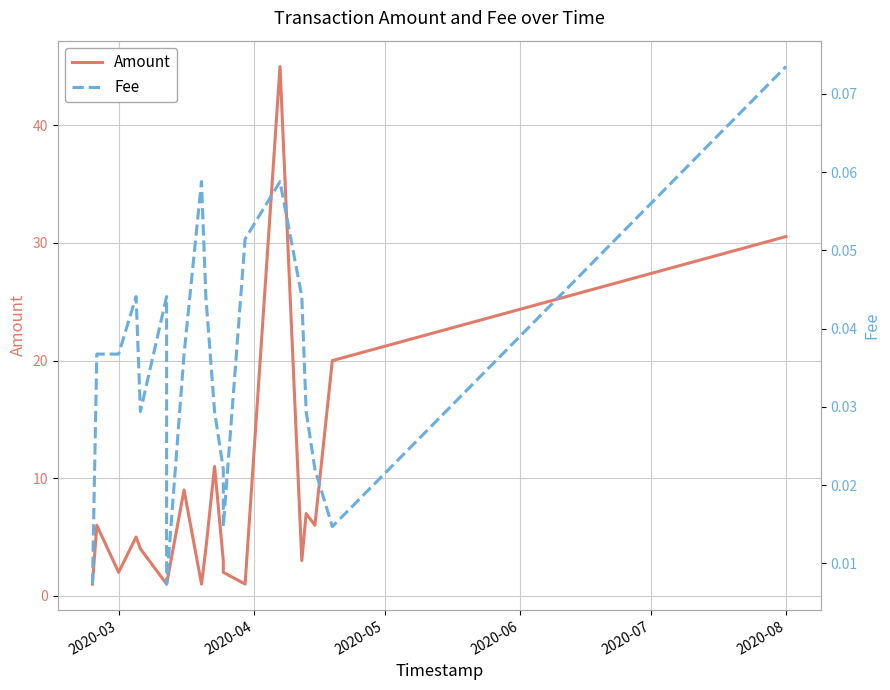

How many distinct data groups are displayed?

2